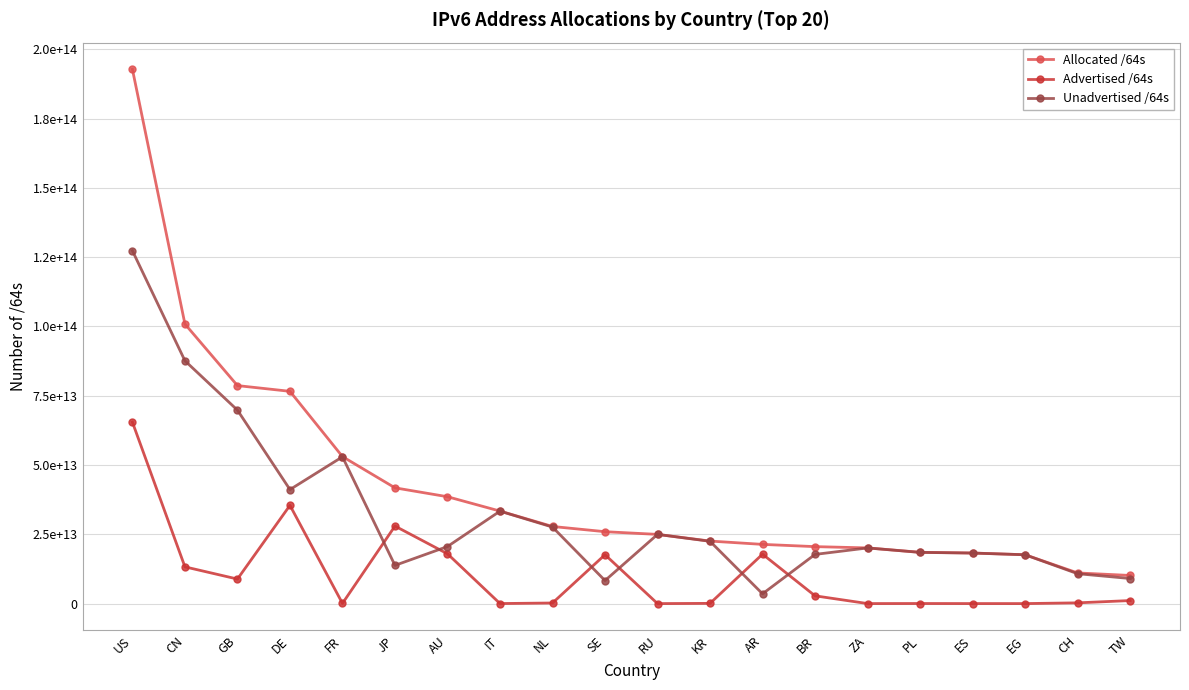

Reading left to right, what are all the values shown in this chart?

Allocated /64s: US=192800738639872	CN=100893078716416	GB=78675222265856	DE=76605066117120	FR=53055737102336	JP=41777694834689	AU=38568873295872	IT=33389076938752	NL=27835702247424	SE=25950212587520	RU=24979545849856	KR=22570053468161	AR=21371928182784	BR=20560670949376	ZA=20100454875136	PL=18515616202752	ES=18253612384256	EG=17635135848448	CH=11068139831296	TW=10157598113792
Advertised /64s: US=65464886887173	CN=13261198065664	GB=8860518252544	DE=35454956732416	FR=80262266880	JP=27983591964672	AU=17970598838272	IT=21474902016	NL=219044380672	SE=17639431143424	RU=4295950336	KR=85648146432	AR=17838074888192	BR=2806541451264	ZA=12952010752	PL=34896805888	ES=12884901888	EG=8589934592	CH=274878169088	TW=1097666330624
Unadvertised /64s: US=127335851752699	CN=87631880650752	GB=69814704013312	DE=41150109384704	FR=52975474835456	JP=13794102870017	AU=20598274457600	IT=33367602036736	NL=27616657866752	SE=8310781444096	RU=24975249899520	KR=22484405321729	AR=3533853294592	BR=17754129498112	ZA=20087502864384	PL=18480719396864	ES=18240727482368	EG=17626545913856	CH=10793261662208	TW=9059931783168